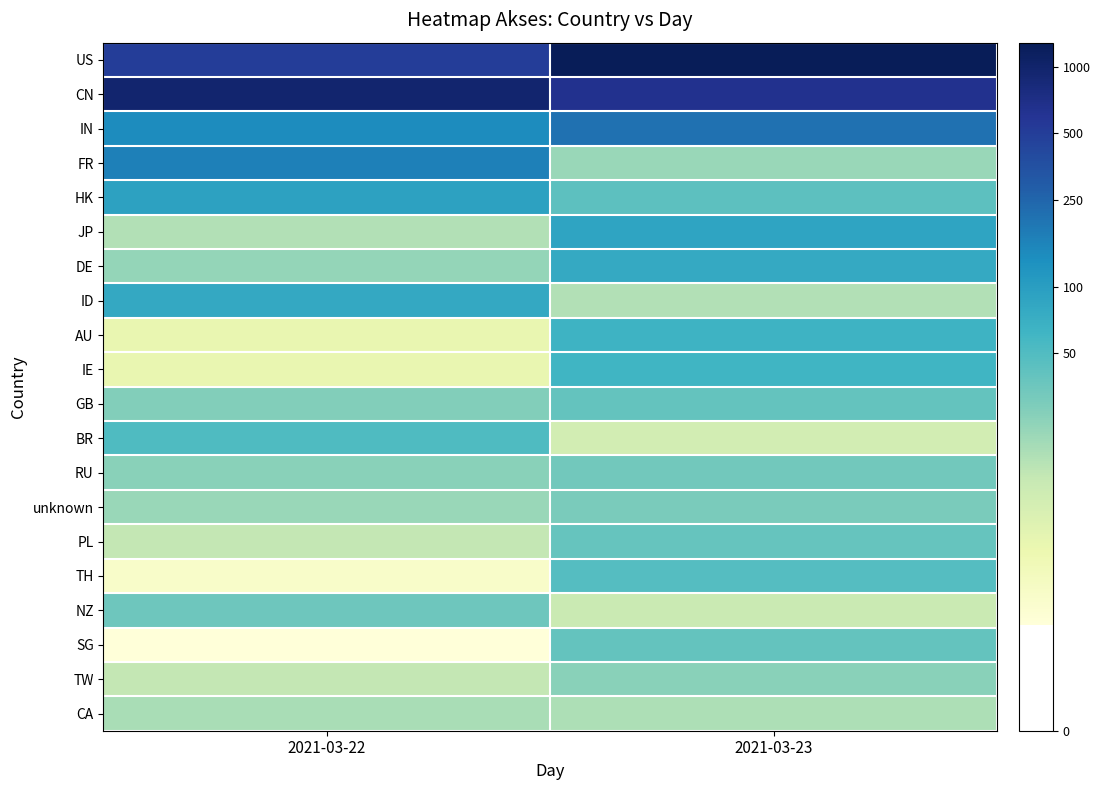

What is the minimum value shown in the chart?

1.1